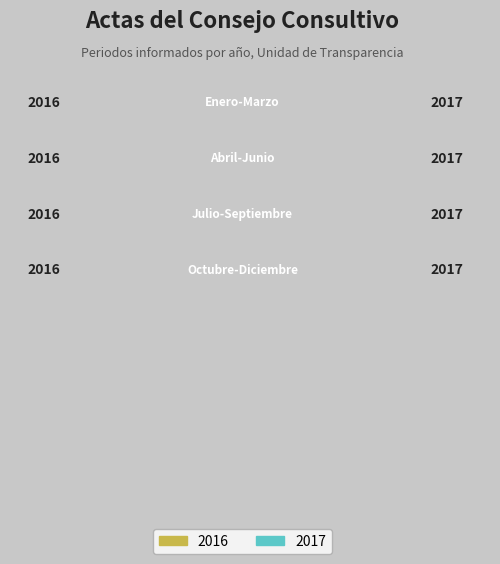

What is the sum of all values?

16132